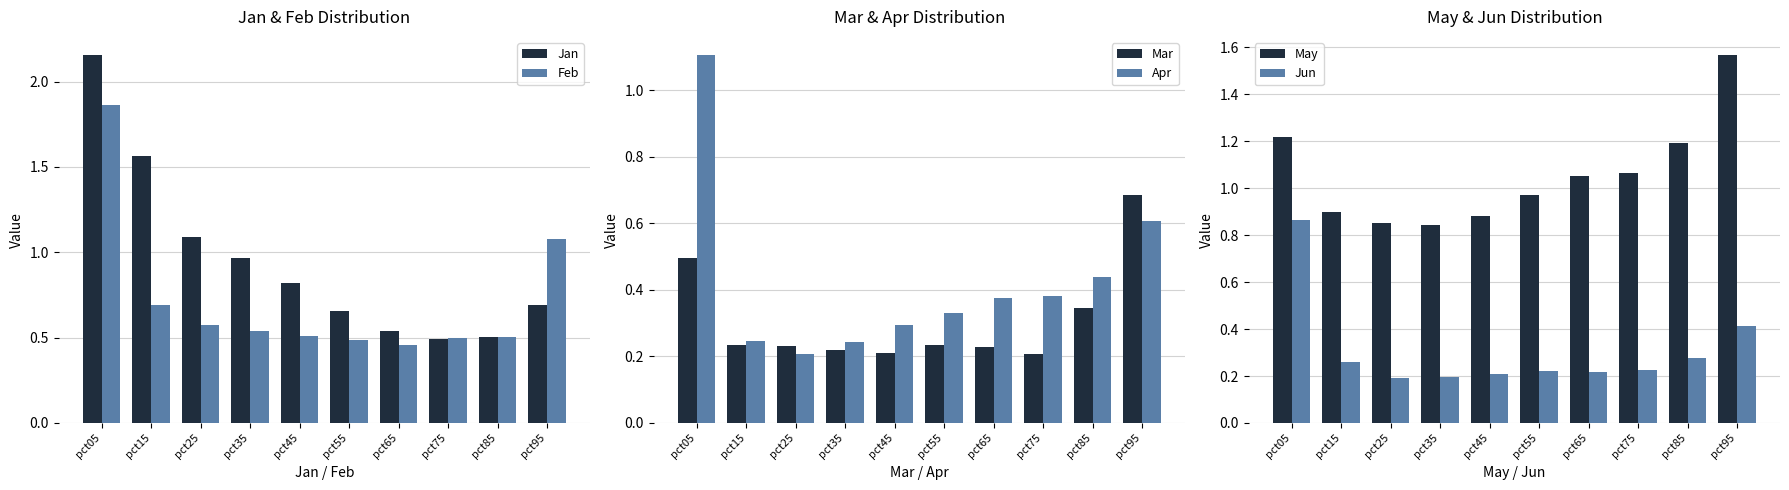

The value of Jan at pct45 is 0.8. True or false?

True